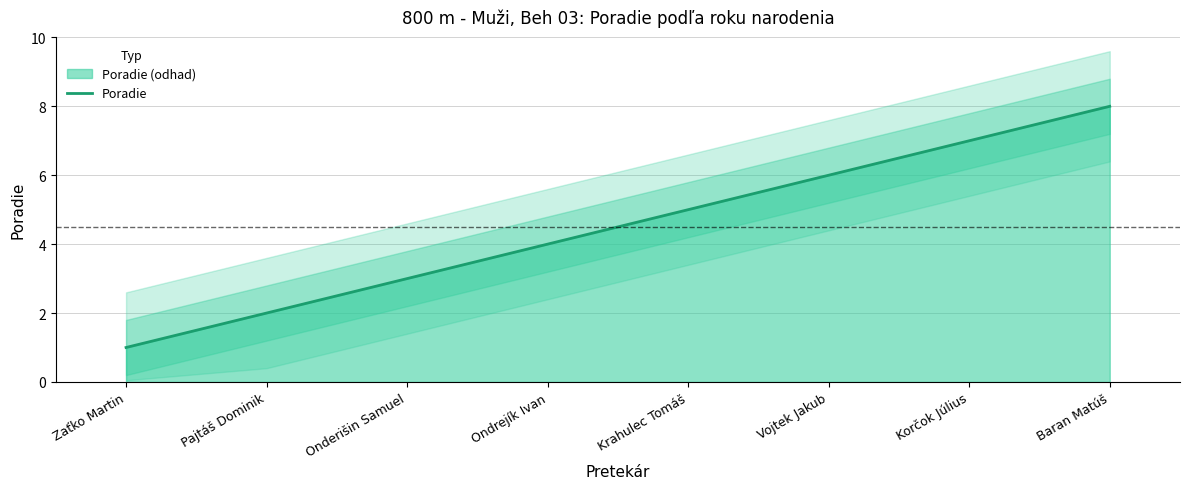

Count the number of values greater than 5.

3